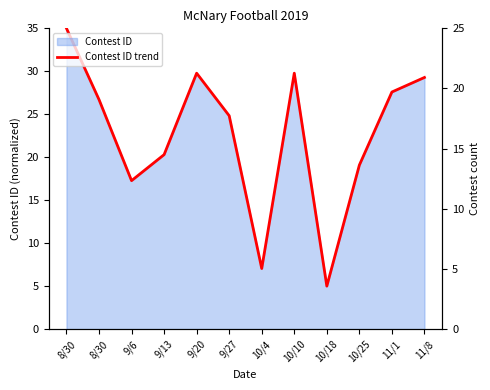

What is the maximum value shown in the chart?

35.0